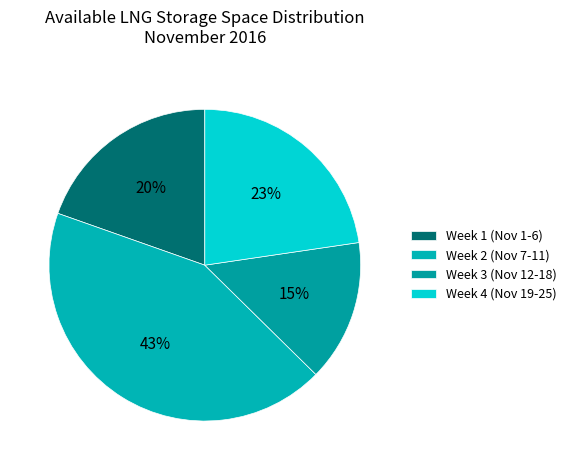

How many segments does this pie chart have?

4